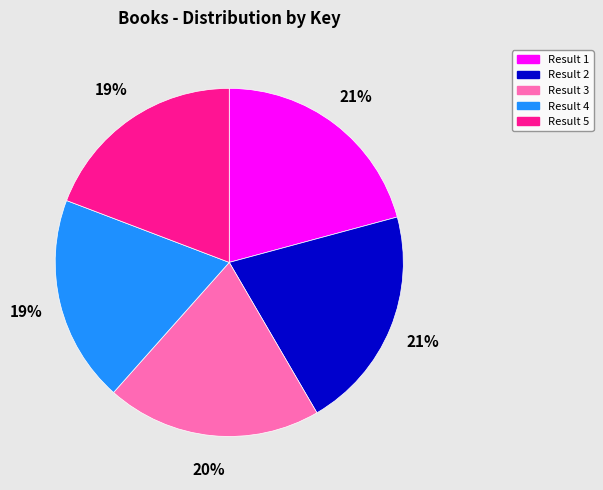

To the nearest percent, what is the average slice percentage?

20%